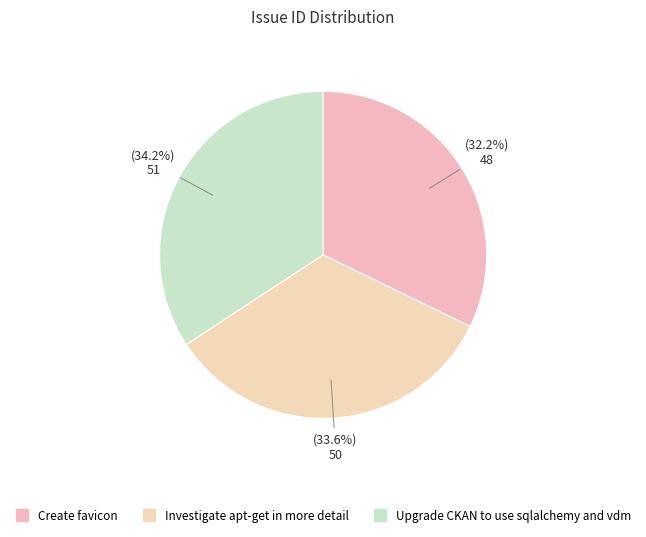

Approximately how many times larger is the value at Upgrade CKAN to use sqlalchemy and vdm compared to Create favicon?

1.1